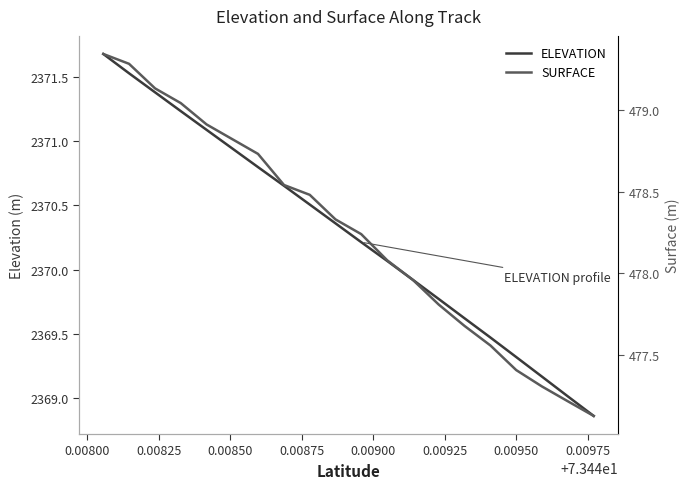

What is the maximum value for ELEVATION?

2371.7